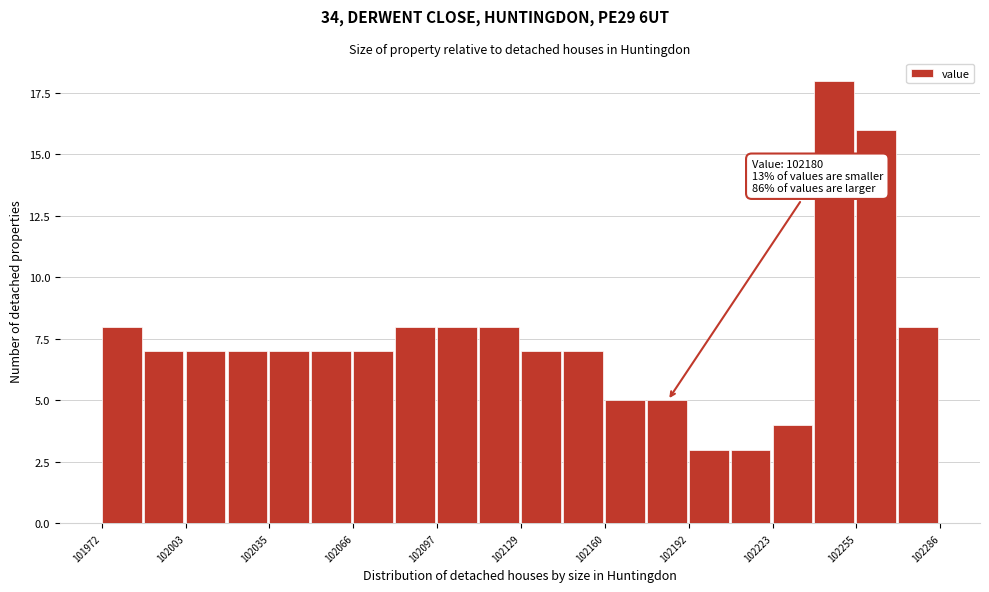

Around what value on the x-axis is the tallest bar? Give the approximate position of its centre, as read against the axis.

102245